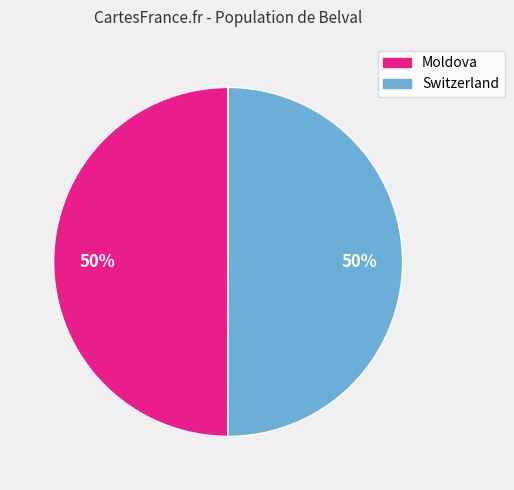

Approximately how many times larger is the value at Moldova compared to Switzerland?

1.0